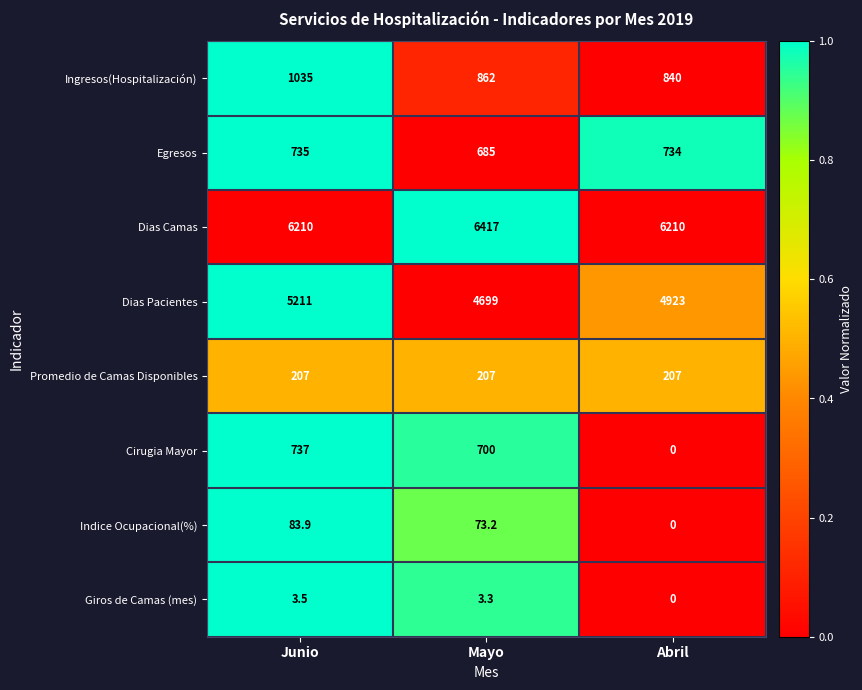

Which label corresponds to the smallest value in the chart?

Abril